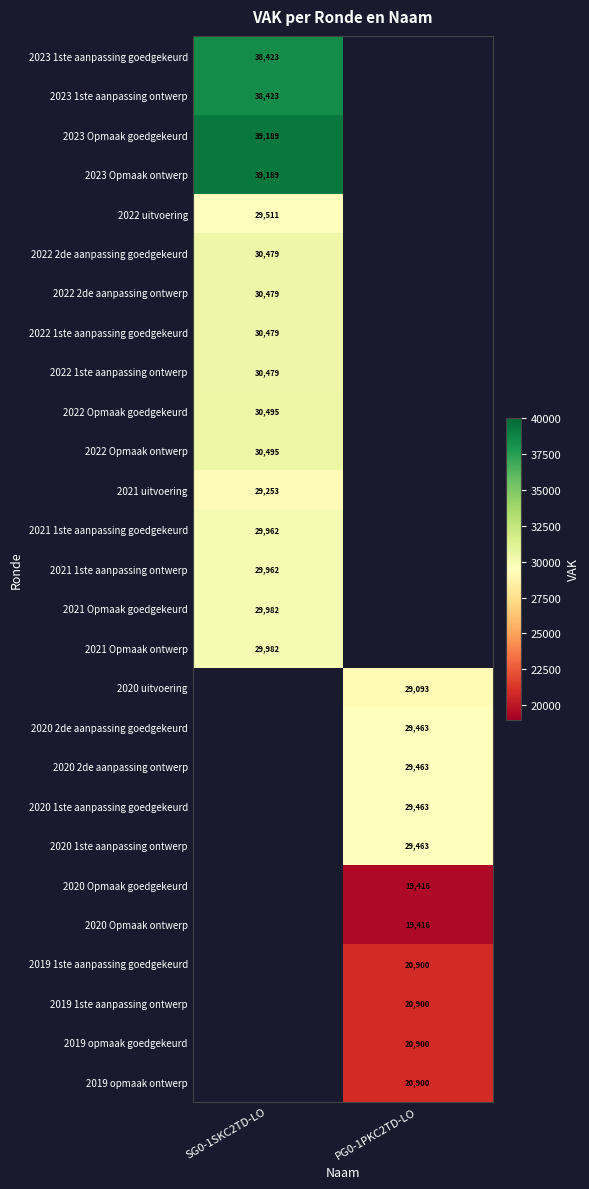

At which category is the sum across all series the highest?

SG0-1SKC2TD-LO